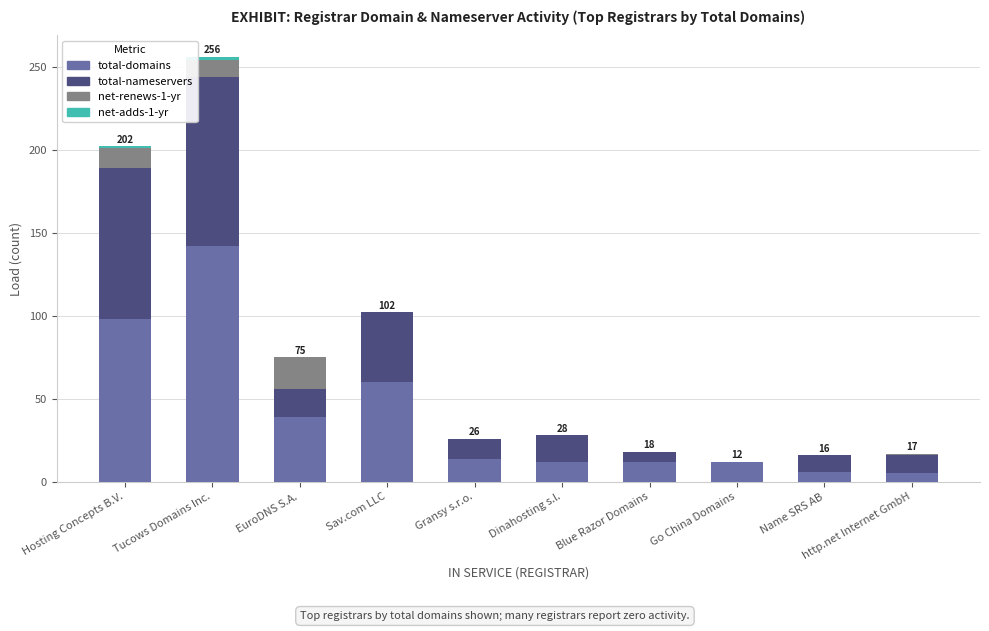

How many distinct data groups are displayed?

4